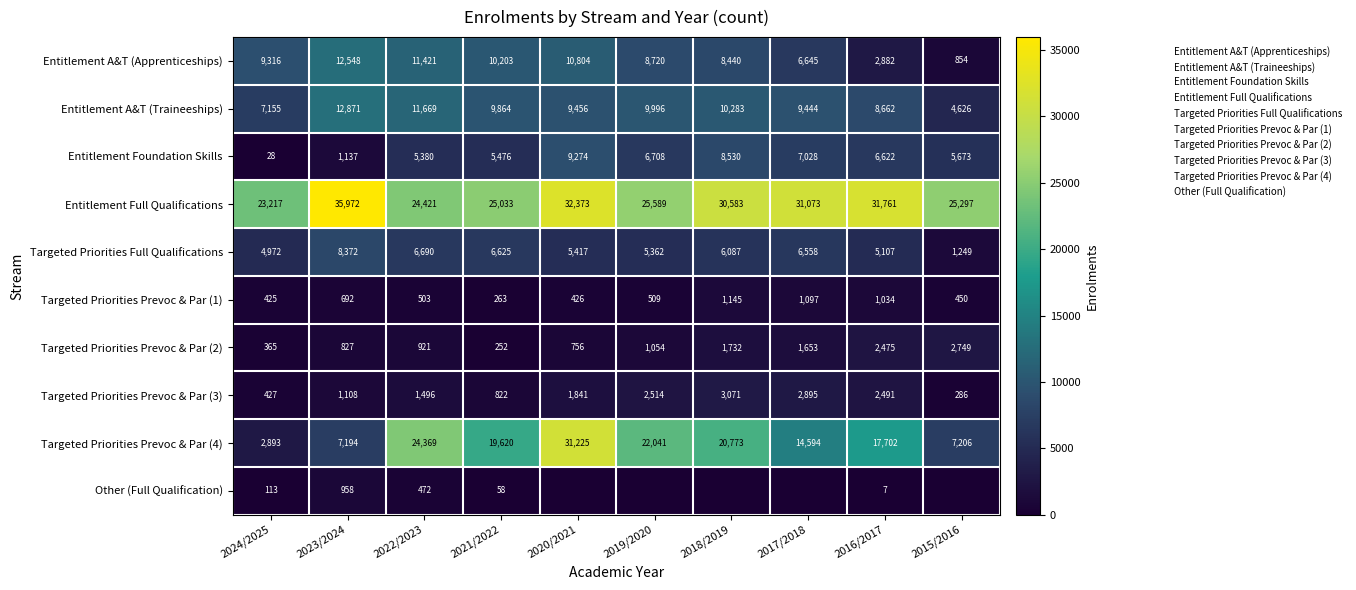

Is the value of Targeted Priorities Full Qualifications at 2015/2016 greater than the value of Entitlement A&T (Traineeships) at 2016/2017?

No